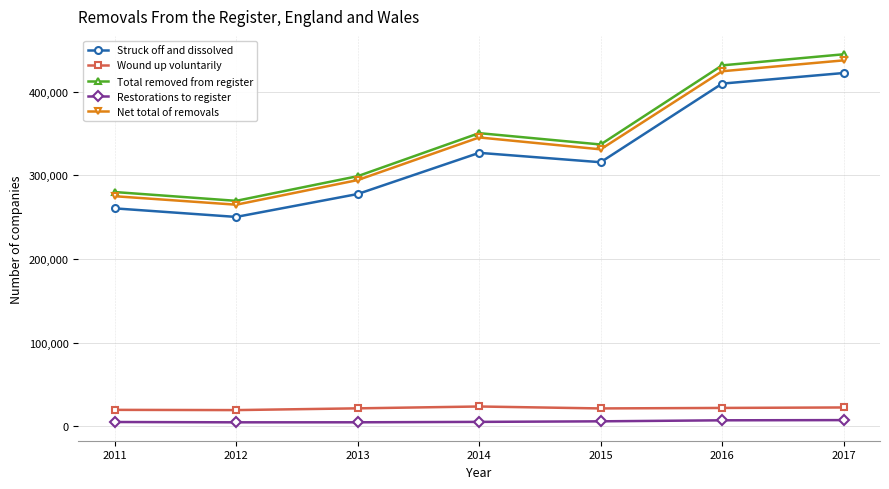

What is the average value of the Net total of removals series?

338769